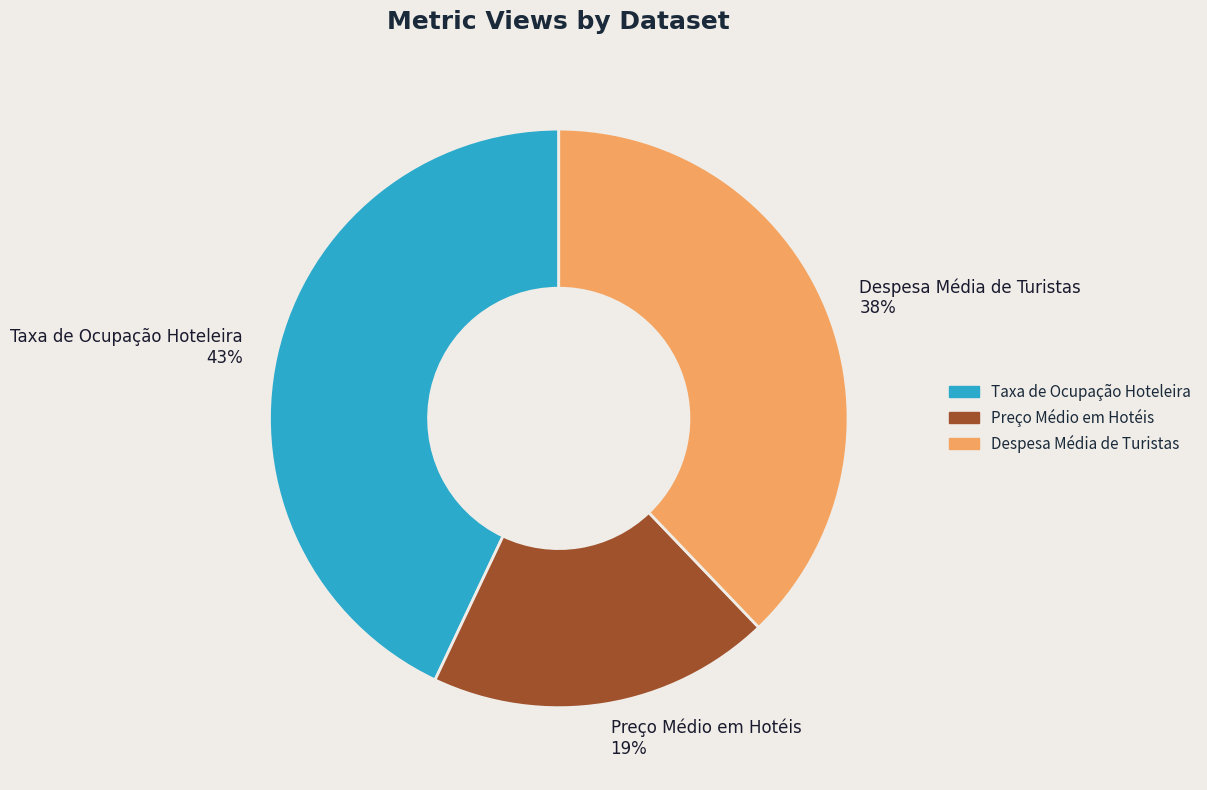

To the nearest percent, what is the difference between the Preço Médio em Hotéis and Taxa de Ocupação Hoteleira slice percentages?

24%